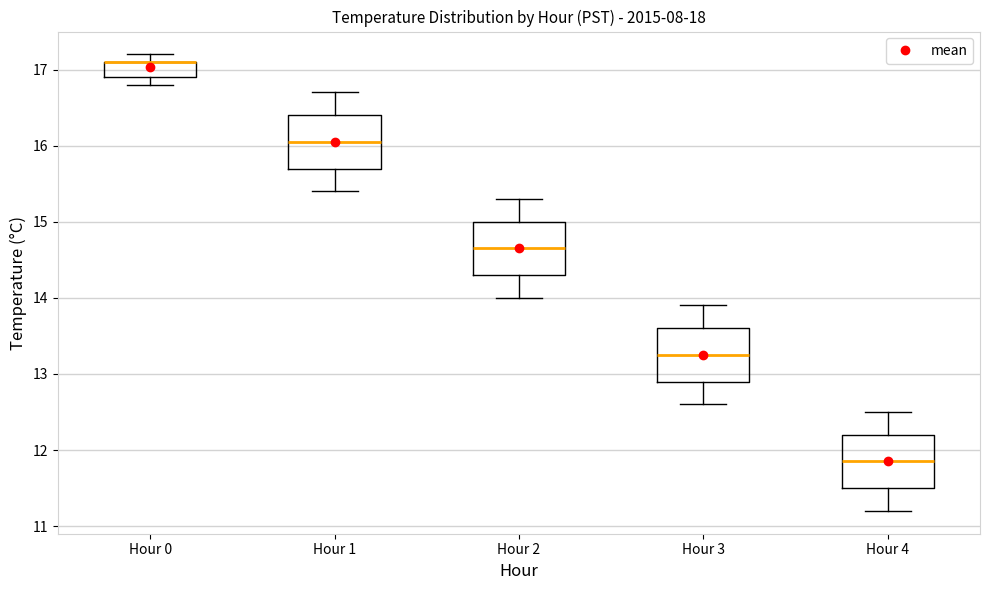

Reading left to right, transcribe this box plot: for each box, give where its median line is, the range the box spans, and where its two whiskers end, as read against the y-axis. The values are not printed on the chart, so give them approximately, as read against the axis.

Hour 0: median 17.1 (drawn on the box's upper edge), box 16.9 to 17.1, whiskers 16.8 to 17.2
Hour 1: median 16.1, box 15.7 to 16.4, whiskers 15.4 to 16.7
Hour 2: median 14.7, box 14.3 to 15.0, whiskers 14.0 to 15.3
Hour 3: median 13.3, box 12.9 to 13.6, whiskers 12.6 to 13.9
Hour 4: median 11.9, box 11.5 to 12.2, whiskers 11.2 to 12.5